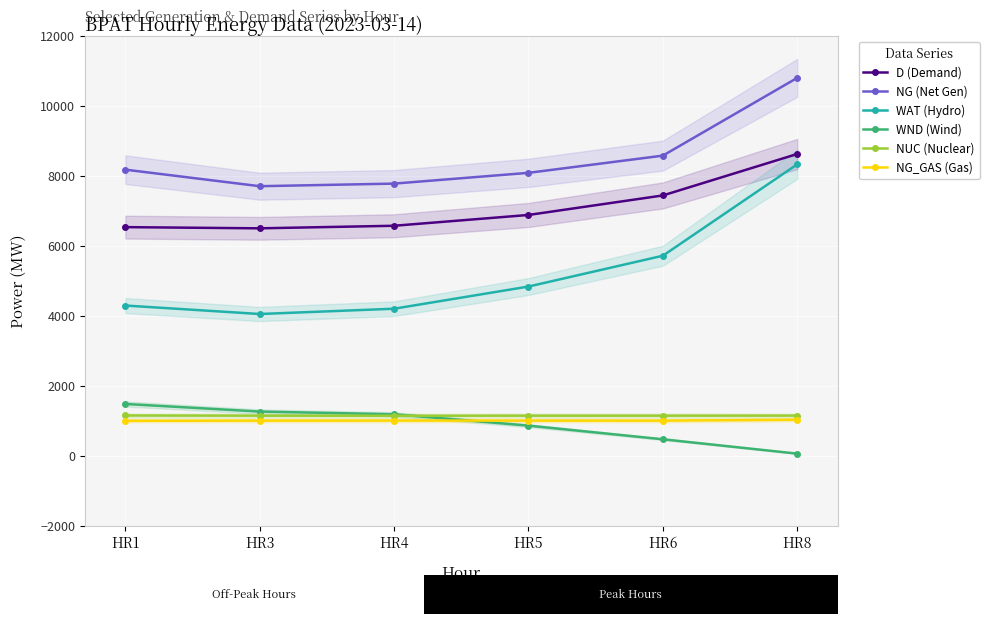

What value does the NUC (Nuclear) series have at HR1?

1154